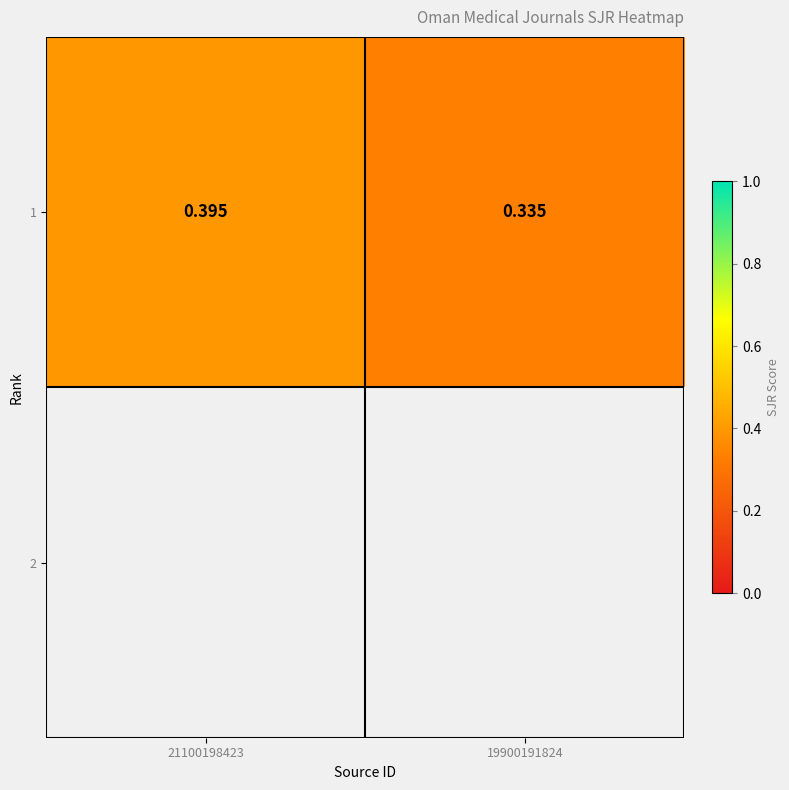

Which has a higher value, 21100198423 or 19900191824?

21100198423